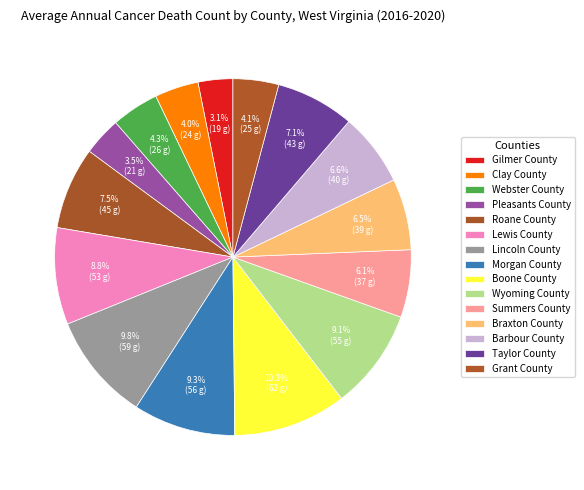

Does any single category account for the majority?

No